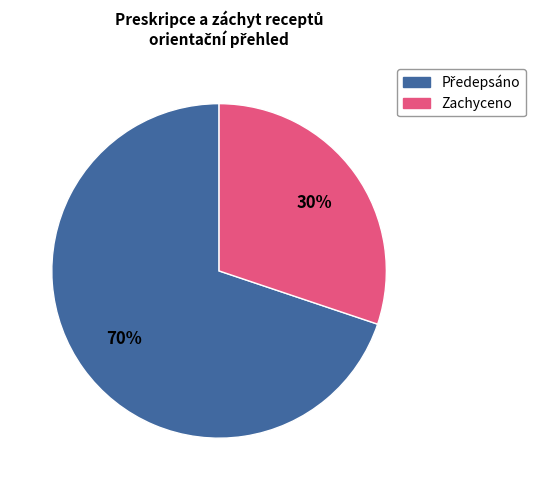

To the nearest percent, what is the average slice percentage?

50%